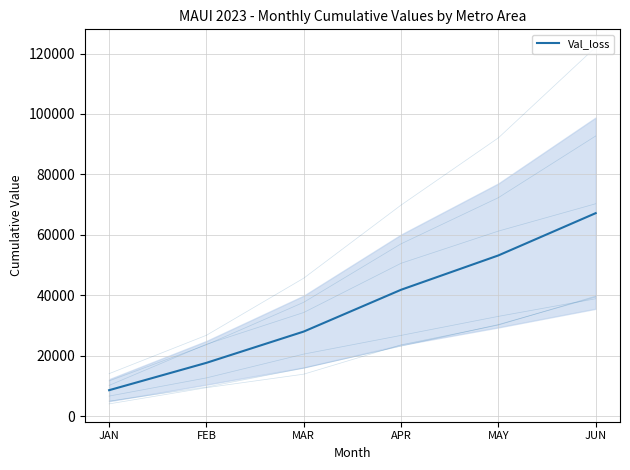

At which label does the data first exceed 41787?

APR